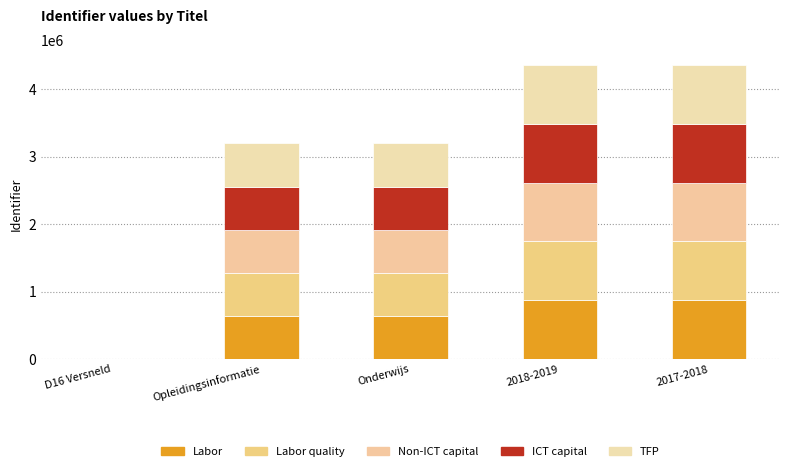

What is the label of the 5th bar from the right?

D16 Versneld